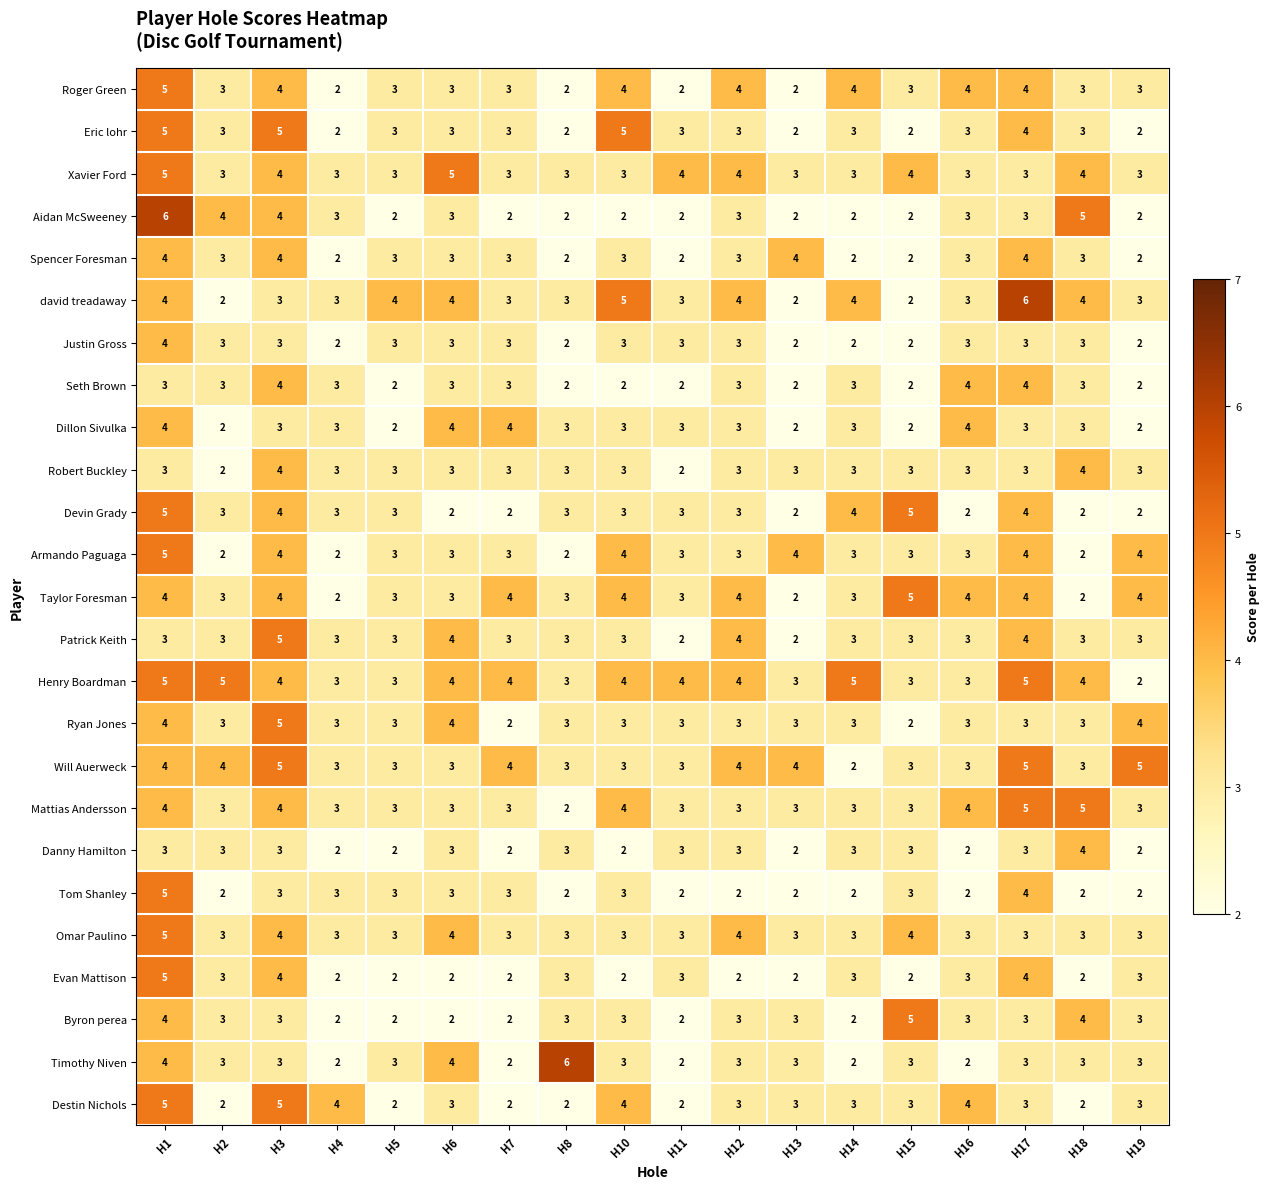

The Dillon Sivulka series shows 3 at H15. True or false?

False